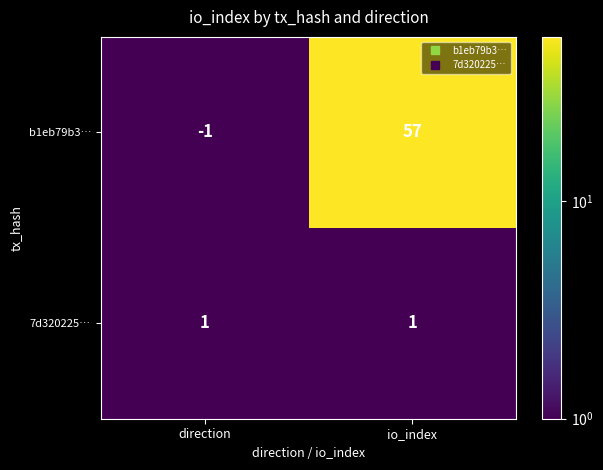

Between direction and io_index, which series saw the biggest shift?

b1eb79b3…